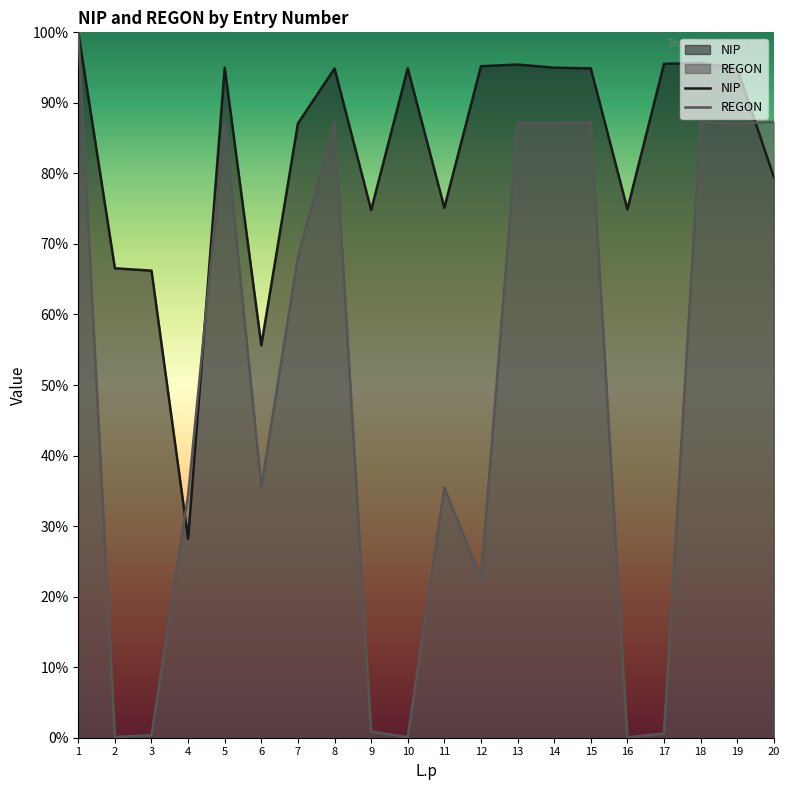

True or false: REGON has a value of 27.2 at 15.

False